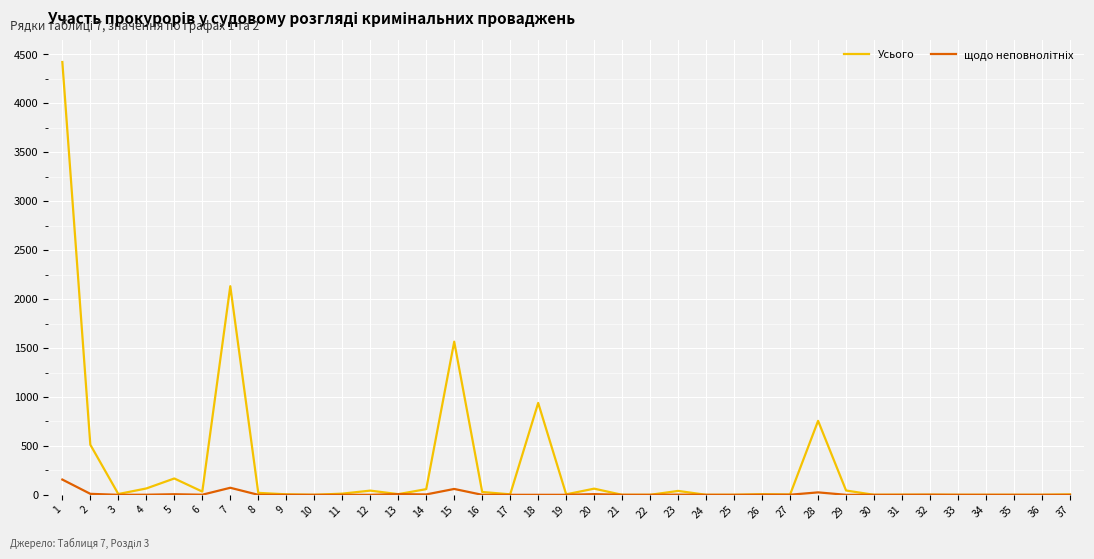

True or false: Усього has more than 2 interior local peaks.

True